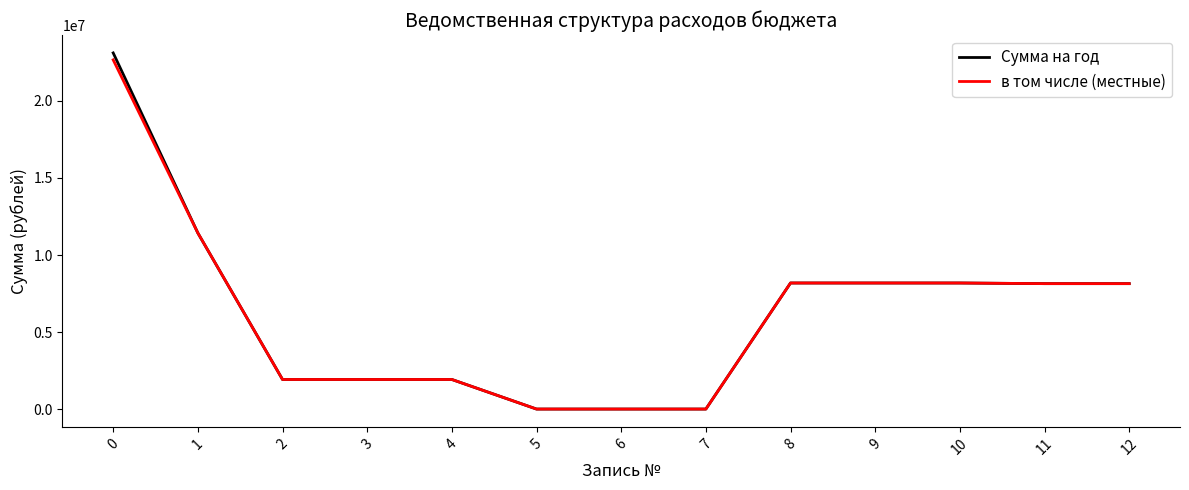

What is the total value across all series at 11?

16292400.0